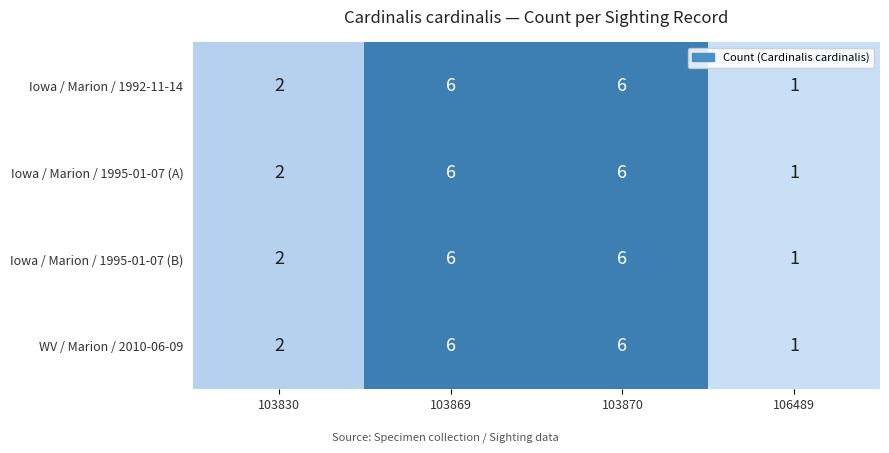

What is the total value across all series at 103869?

24